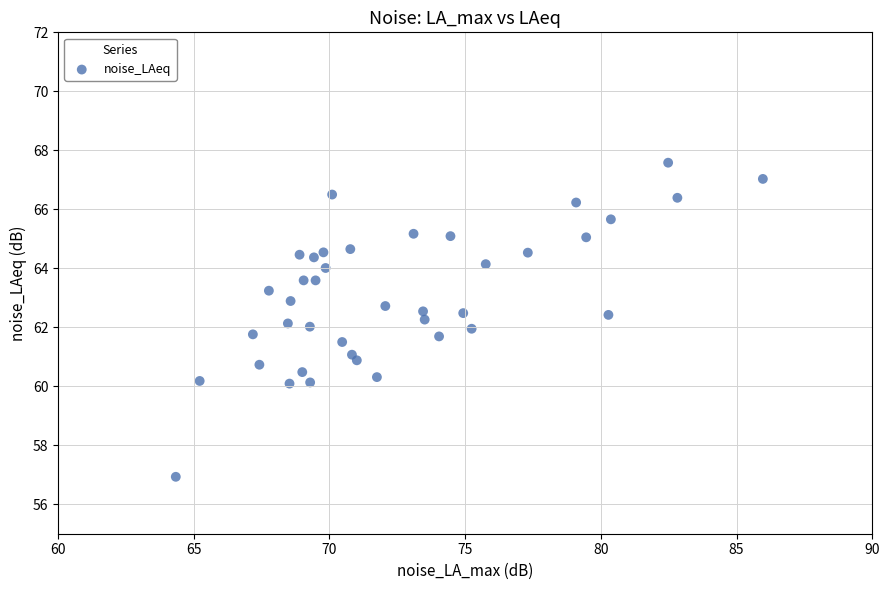

What is the range of X values (max minus min)?

21.6